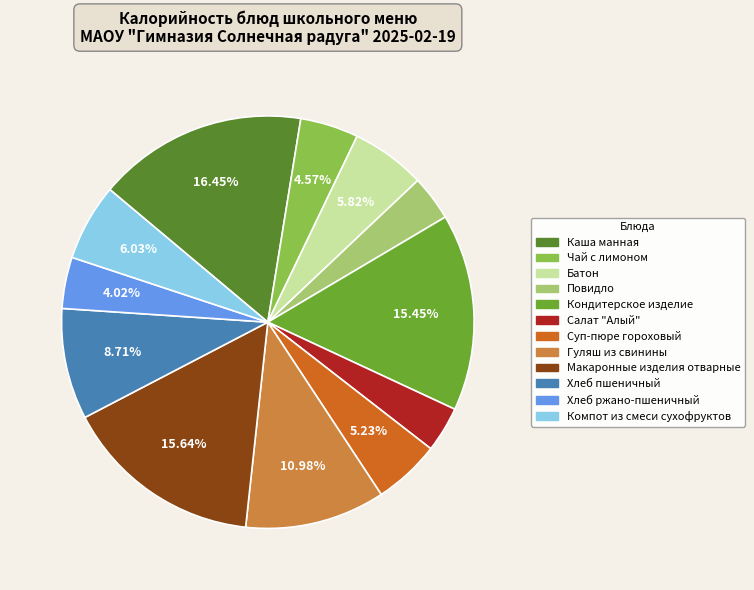

To the nearest percent, what is the difference between the largest and smallest slice percentages?

13%